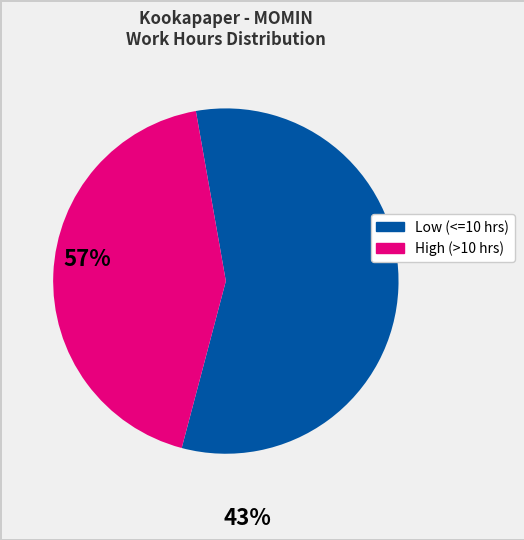

Is there a majority slice in this chart?

Yes